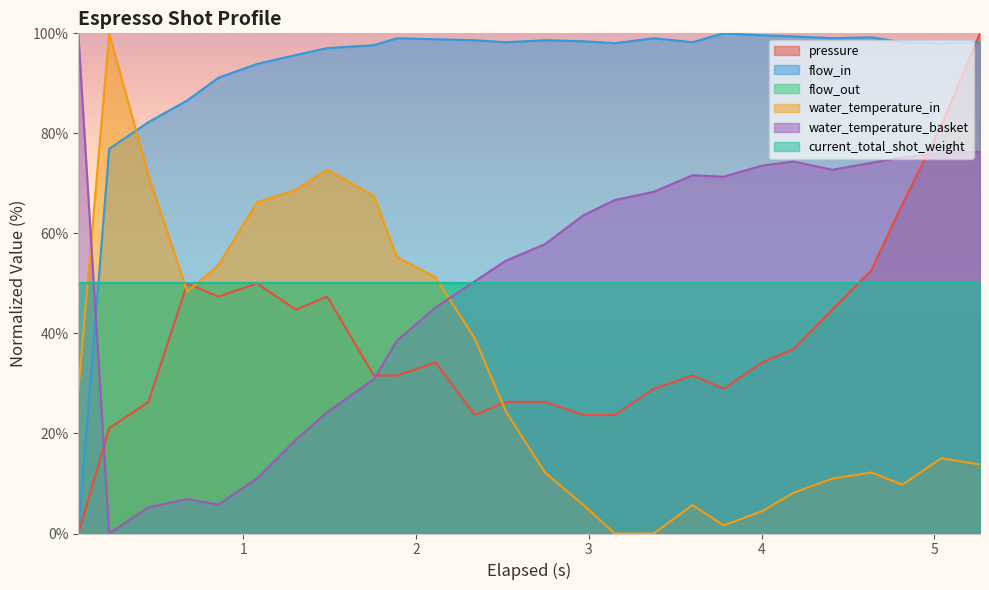

How many data points in pressure are less than 34?

13